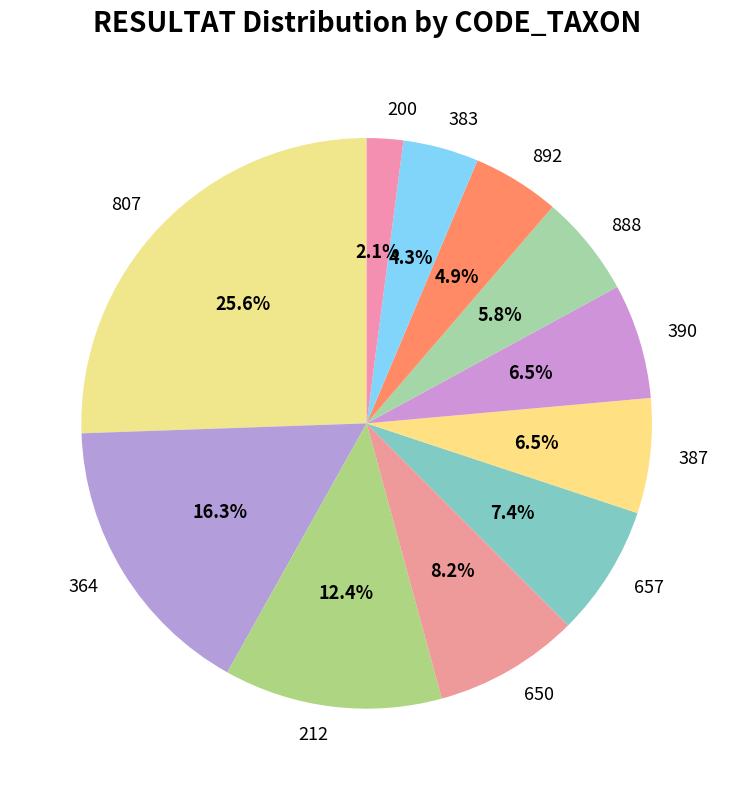

Which has a higher value, 383 or 892?

892